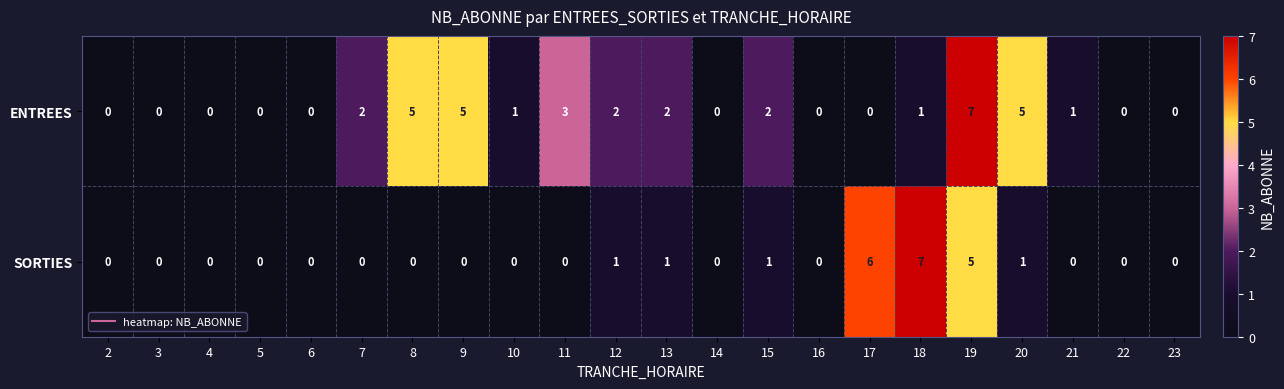

Is it true that ENTREES equals 1 at 11?

False